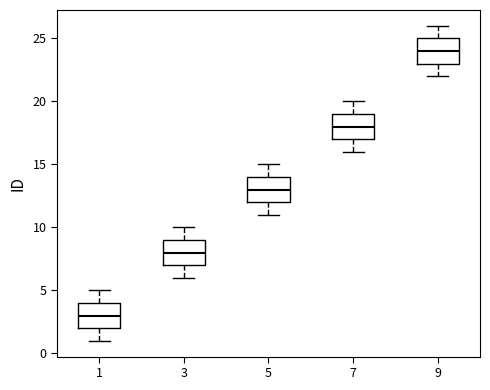

Reading left to right, read every box against the y-axis: the position of its median line, the range the box covers, and the ends of its whiskers. The values are not printed on the chart, so give them approximately, as read against the axis.

1: median 3, box 2 to 4, whiskers 1 to 5
3: median 8, box 7 to 9, whiskers 6 to 10
5: median 13, box 12 to 14, whiskers 11 to 15
7: median 18, box 17 to 19, whiskers 16 to 20
9: median 24, box 23 to 25, whiskers 22 to 26